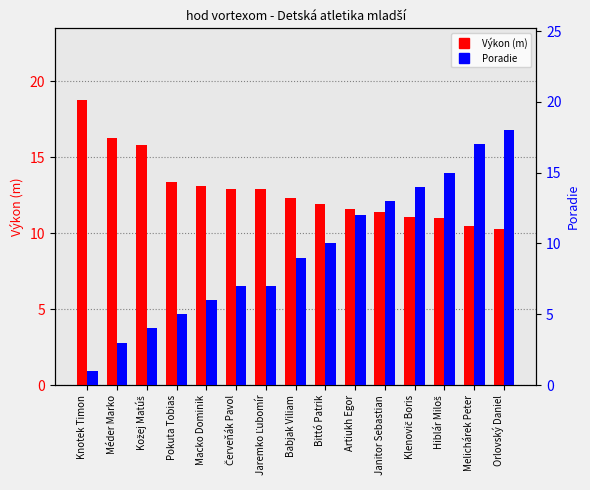

Are the bars grouped side by side (vs. stacked)?

Yes